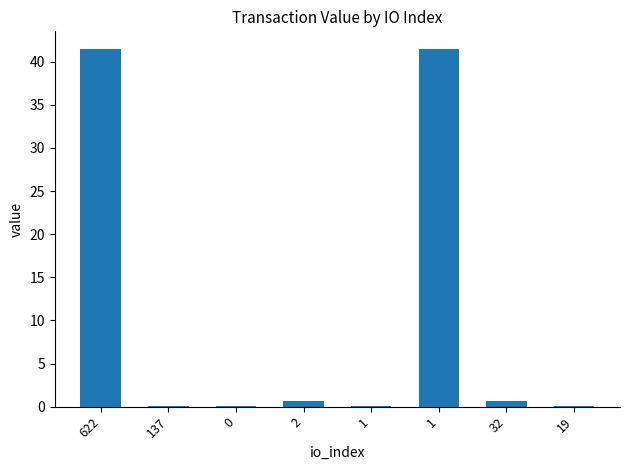

What is the difference between the maximum and minimum values?

41.4